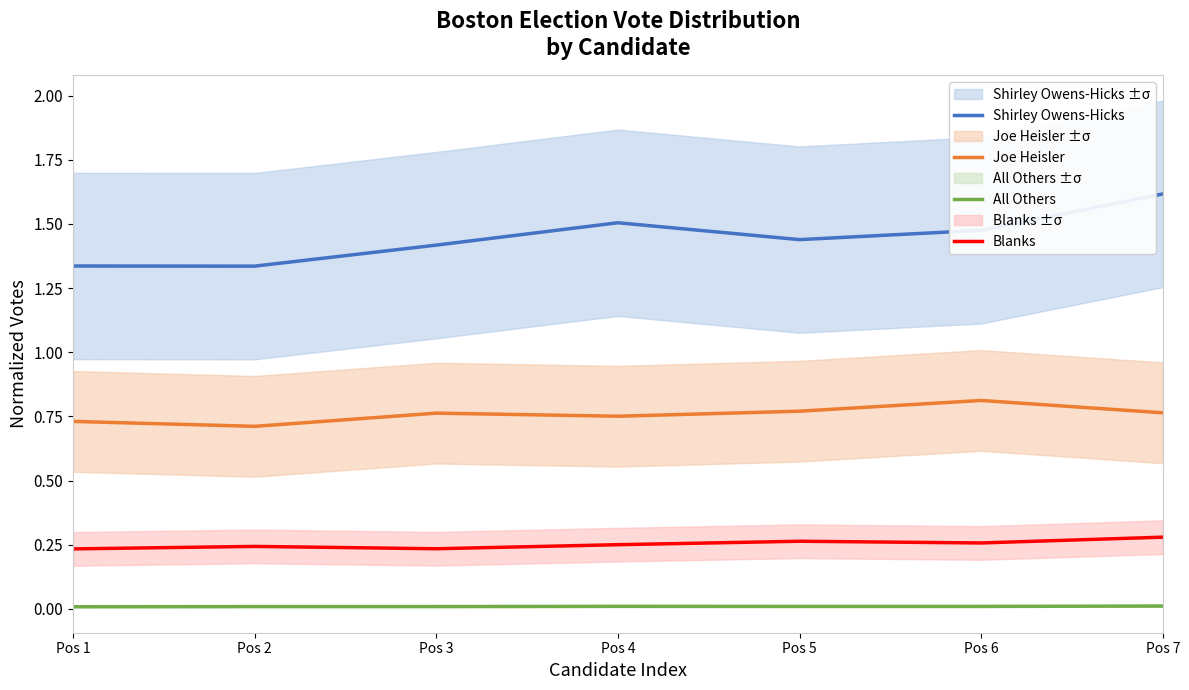

What is the minimum value for Joe Heisler?

0.7